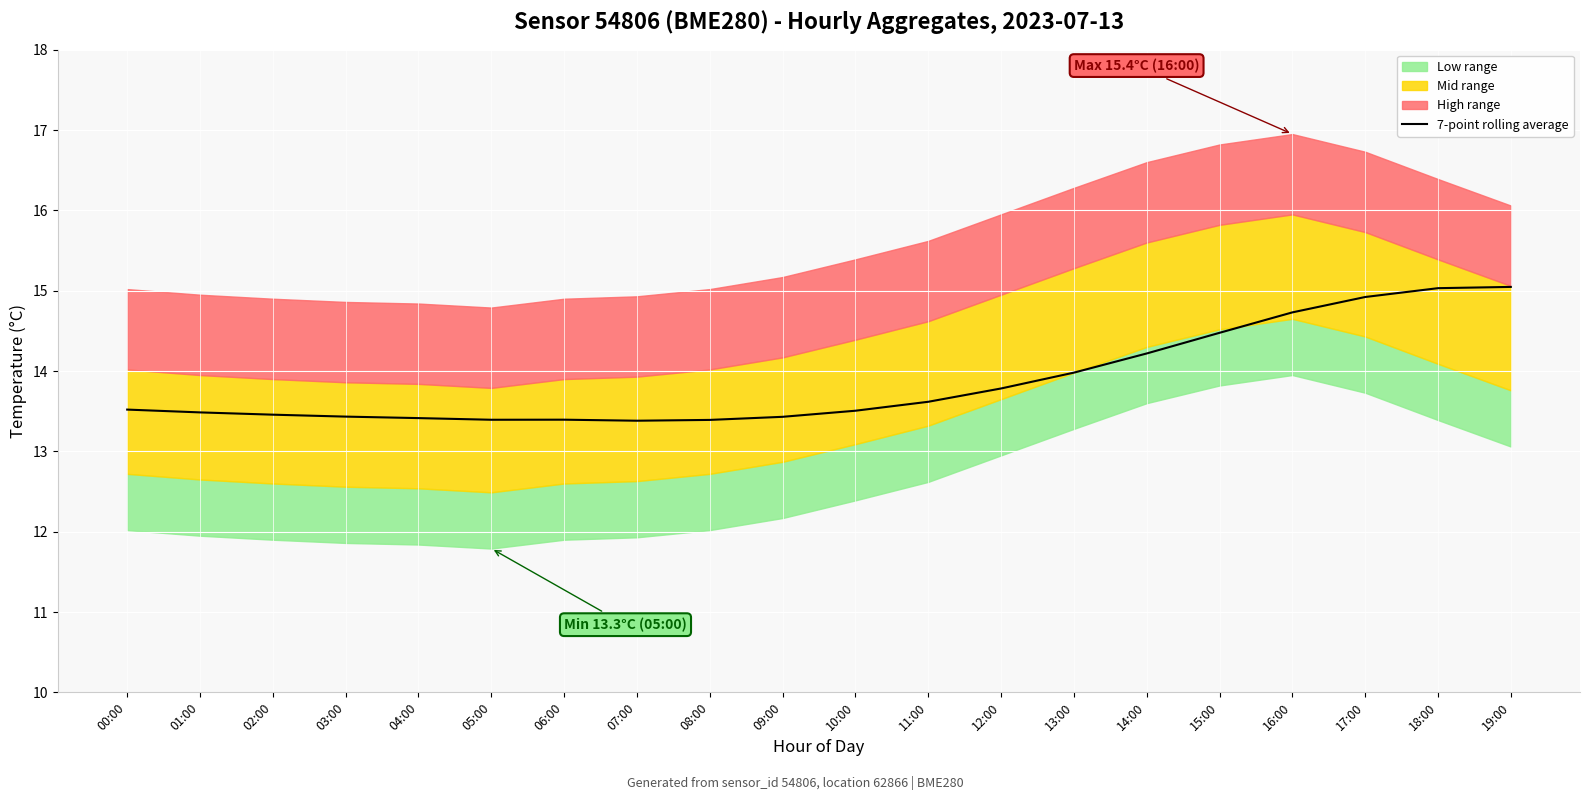

Where is the data nearest to the value 14?

13:00